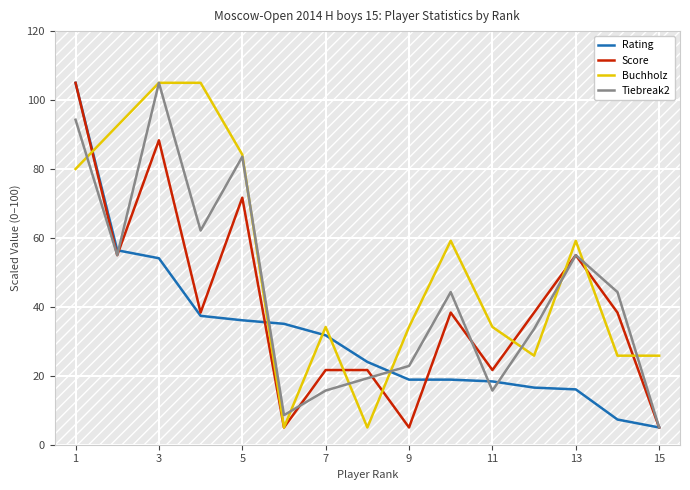

Which series has the largest total across all categories?

Buchholz